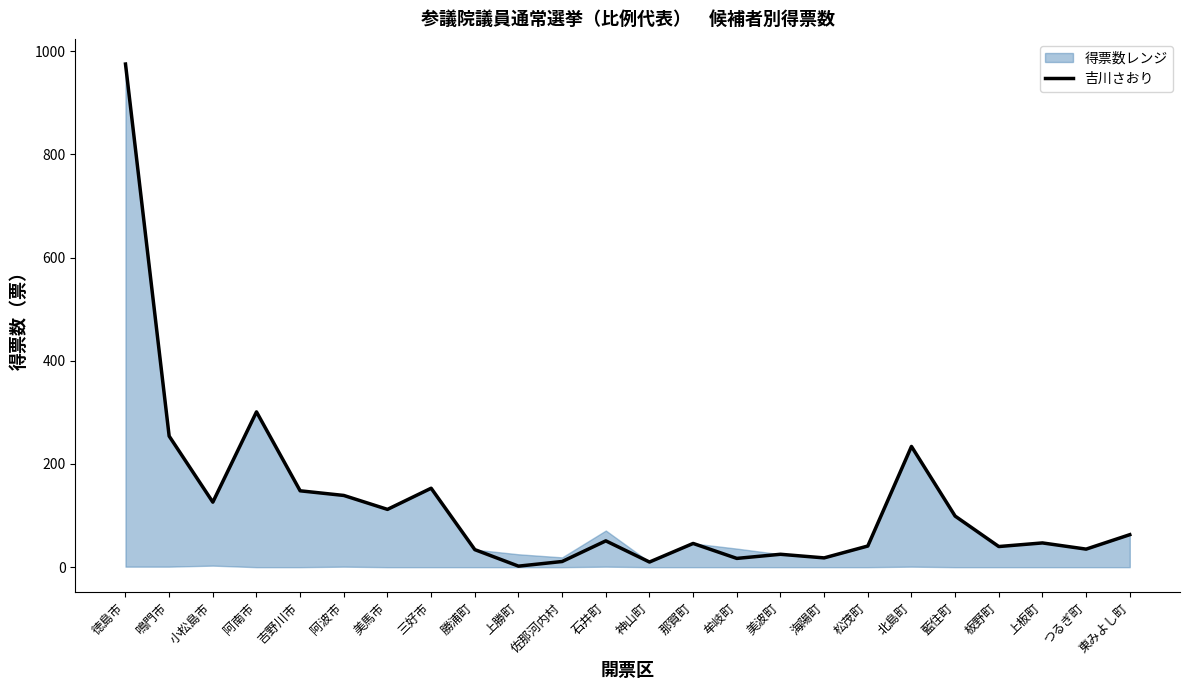

True or false: the data shows 139 at 阿波市.

True